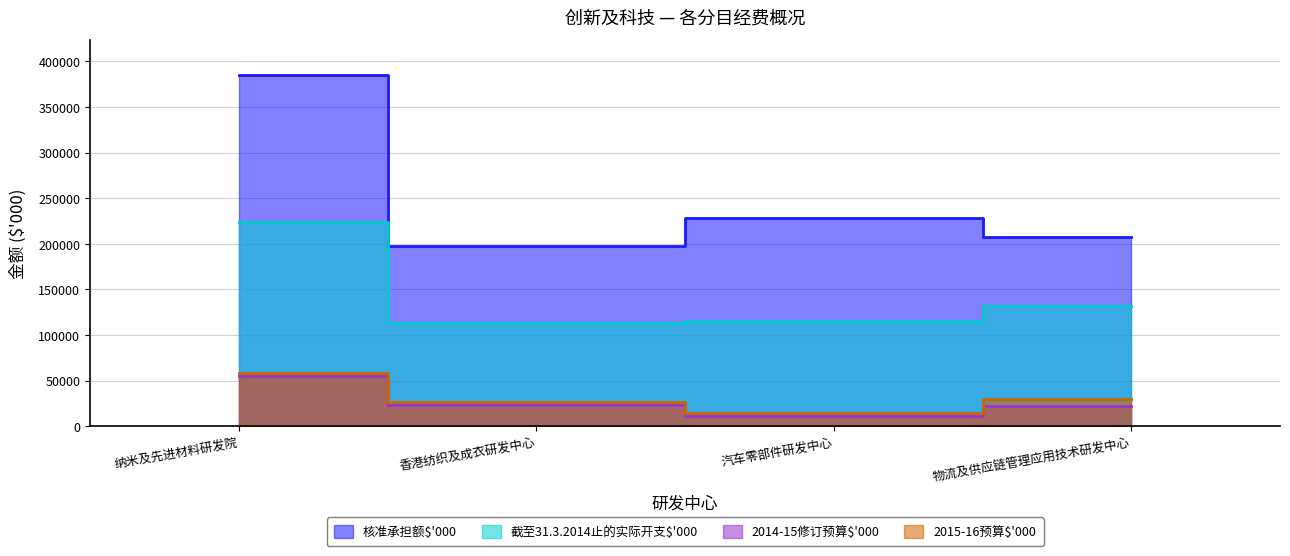

What is the value of the 截至31.3.2014止的实际开支$'000 point at the 3rd from the left?

115264